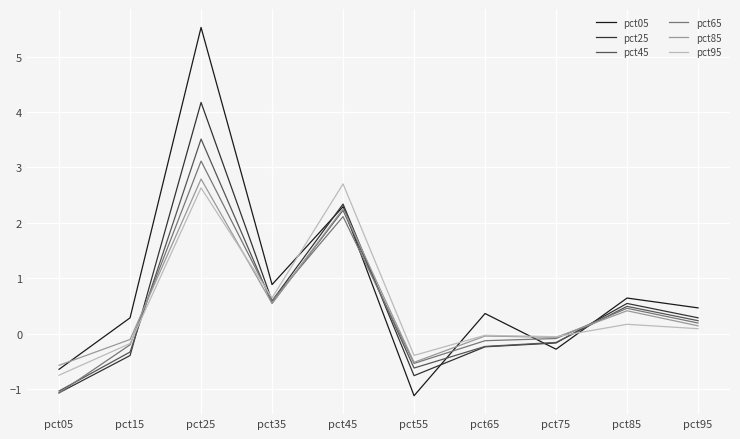

How many positive values does the pct25 series have?

5